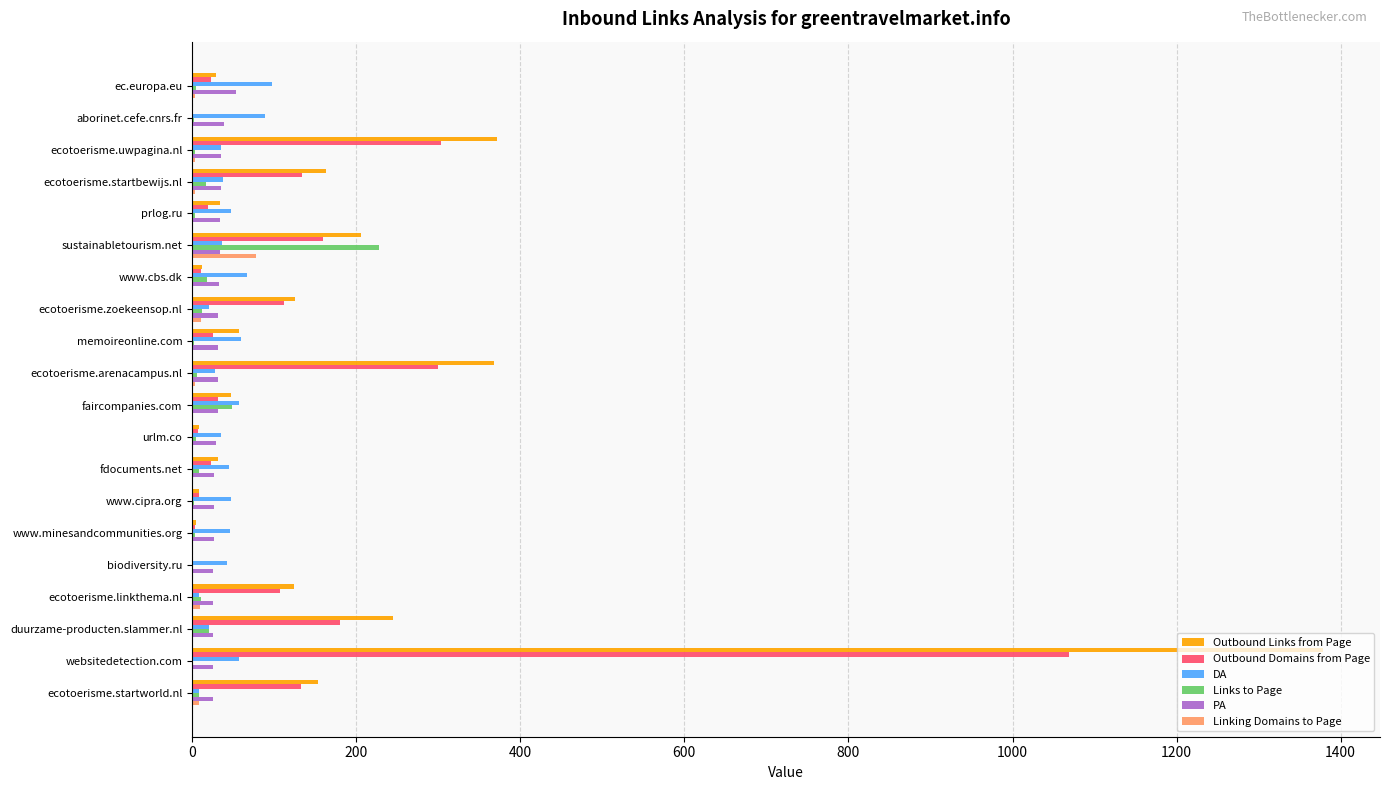

Is the value of DA at ecotoerisme.startbewijs.nl greater than the value of Outbound Domains from Page at ecotoerisme.startbewijs.nl?

No